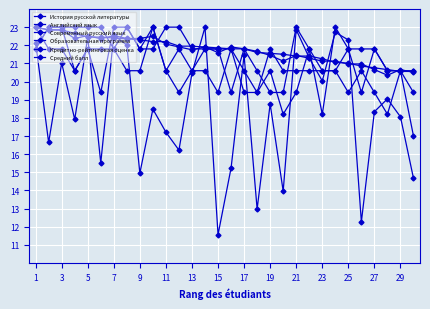

Reading left to right, what are all the values shown in this chart?

История русской литературы: 21.8	23.0	23.0	23.0	23.0	23.0	21.8	23.0	21.8	23.0	20.6	21.8	20.6	21.8	21.8	21.8	19.4	19.4	20.6	18.2	19.4	21.8	20.6	20.6	21.8	21.8	21.8	20.6	20.6	19.4
Английский язык: 23.0	21.8	21.8	20.6	21.8	21.8	21.8	20.6	20.6	23.0	20.6	19.4	20.6	20.6	19.4	21.8	20.6	19.4	21.8	20.6	20.6	20.6	20.6	20.6	19.4	20.6	19.4	18.2	20.6	20.6
Современный русский язык: 21.8	23.0	23.0	20.6	21.8	19.4	23.0	23.0	21.8	21.8	23.0	23.0	21.8	21.8	21.8	19.4	21.8	20.6	19.4	19.4	23.0	21.8	18.2	23.0	21.8	19.4	21.8	20.6	20.6	17.0
Образовательная программа: 22.2	16.6	21.0	17.9	22.4	15.5	22.6	22.0	15.0	18.5	17.2	16.2	20.5	23.0	11.6	15.2	21.4	13.0	18.8	14.0	22.9	21.3	20.0	22.7	22.3	12.3	18.3	19.0	18.1	14.7
Кредитно-рейтинговая оценка: 23.0	22.9	22.9	22.7	22.5	22.5	22.4	22.4	22.3	22.2	22.2	22.0	22.0	21.9	21.9	21.8	21.8	21.6	21.6	21.5	21.4	21.4	21.3	21.1	21.0	20.9	20.8	20.7	20.6	20.6
Средний балл: 23.0	22.8	22.8	22.4	22.5	22.4	22.5	22.4	22.4	22.5	22.1	21.9	21.8	21.9	21.6	21.9	21.8	21.7	21.4	21.1	21.4	21.3	21.1	21.1	21.0	21.0	20.7	20.4	20.7	20.5